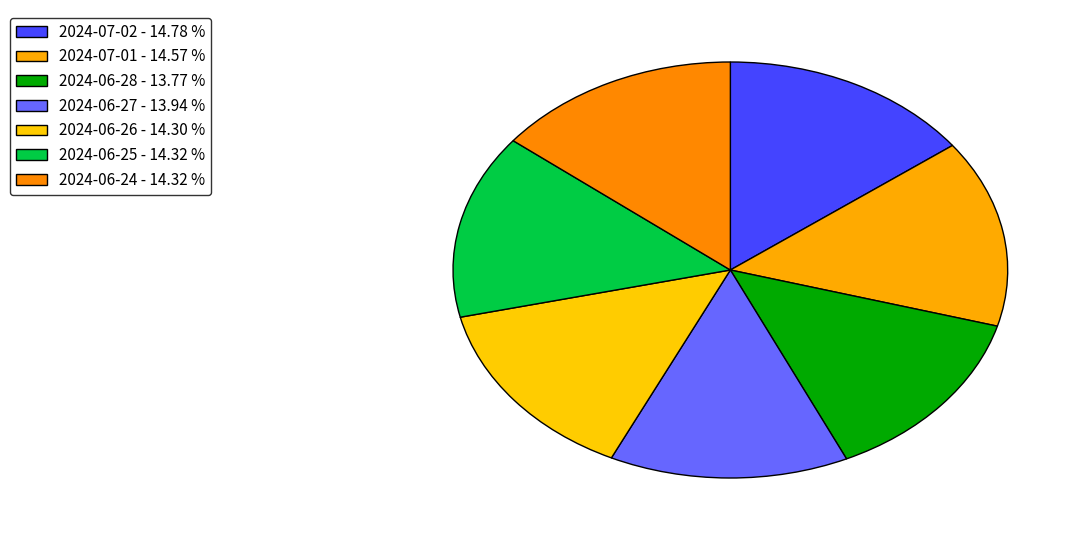

Is 2024-06-28 the majority of the pie?

No